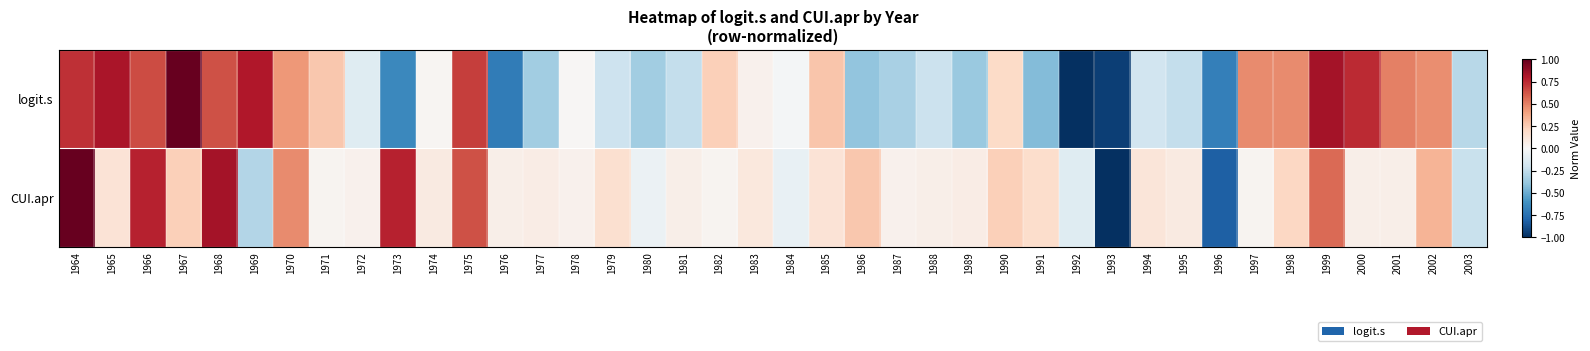

Reading right to left, extract all data points from this chart.

logit.s: 2003=-0.3	2002=0.5	2001=0.5	2000=0.7	1999=0.8	1998=0.5	1997=0.5	1996=-0.7	1995=-0.2	1994=-0.2	1993=-0.9	1992=-1.0	1991=-0.4	1990=0.2	1989=-0.4	1988=-0.2	1987=-0.3	1986=-0.4	1985=0.3	1984=-0.0	1983=0.0	1982=0.2	1981=-0.2	1980=-0.3	1979=-0.2	1978=0.0	1977=-0.3	1976=-0.7	1975=0.7	1974=0.0	1973=-0.6	1972=-0.1	1971=0.3	1970=0.4	1969=0.8	1968=0.6	1967=1.0	1966=0.7	1965=0.8	1964=0.7
CUI.apr: 2003=-0.2	2002=0.3	2001=0.1	2000=0.1	1999=0.6	1998=0.2	1997=0.0	1996=-0.8	1995=0.1	1994=0.1	1993=-1.0	1992=-0.1	1991=0.2	1990=0.2	1989=0.1	1988=0.1	1987=0.0	1986=0.3	1985=0.1	1984=-0.1	1983=0.1	1982=0.0	1981=0.1	1980=-0.1	1979=0.2	1978=0.0	1977=0.1	1976=0.1	1975=0.6	1974=0.1	1973=0.8	1972=0.0	1971=0.0	1970=0.5	1969=-0.3	1968=0.8	1967=0.2	1966=0.8	1965=0.1	1964=1.0